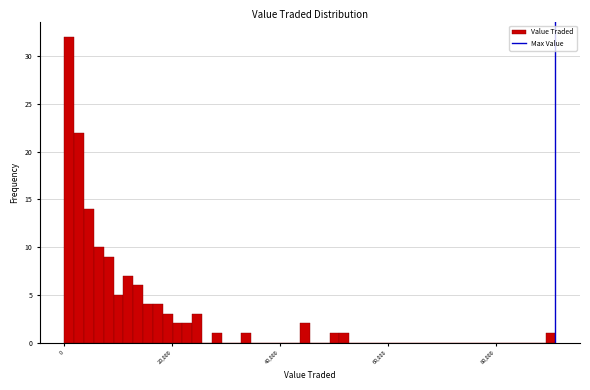

Read against the x-axis, roughly where is the centre of the tallest bar?

0